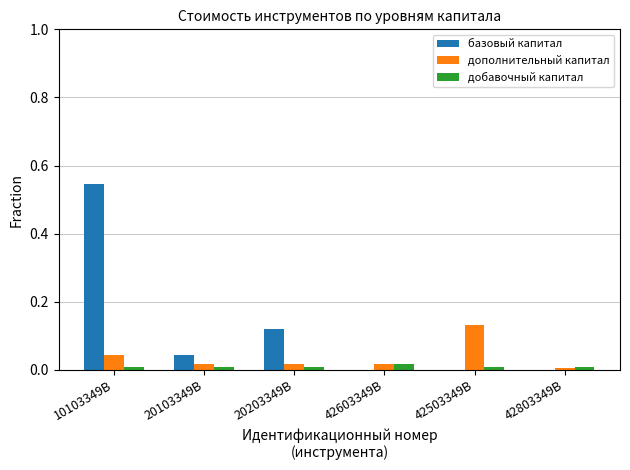

The добавочный капитал series shows 0.0 at 20203349В. True or false?

True